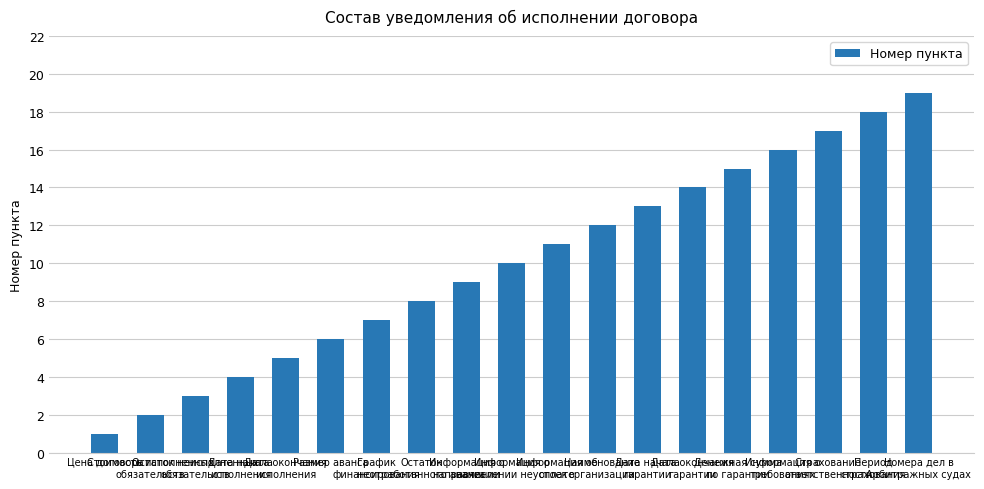

True or false: the data shows 1 at Стоимость исполненных
обязательств.

False